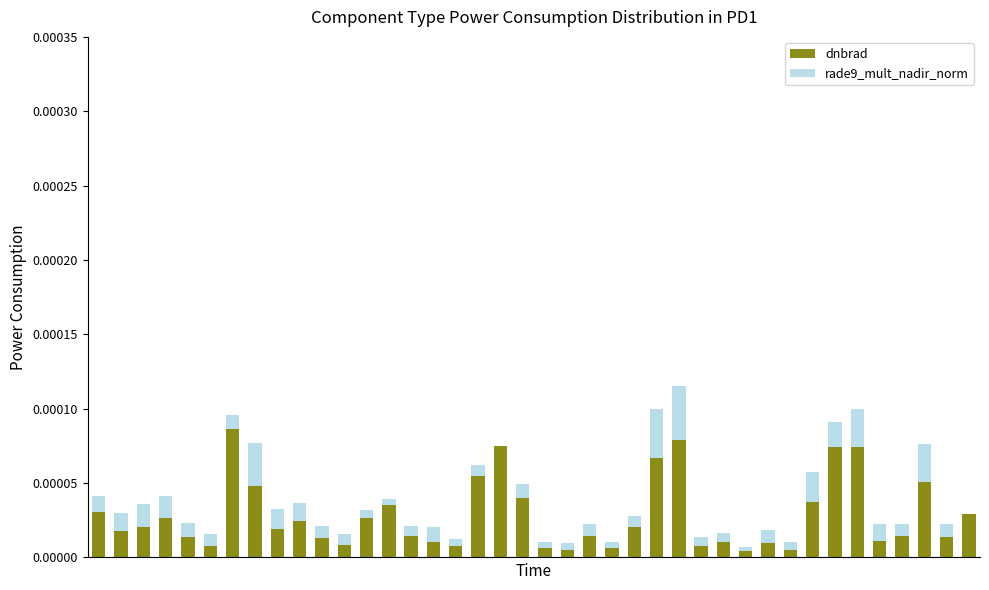

Are the bars horizontal?

No